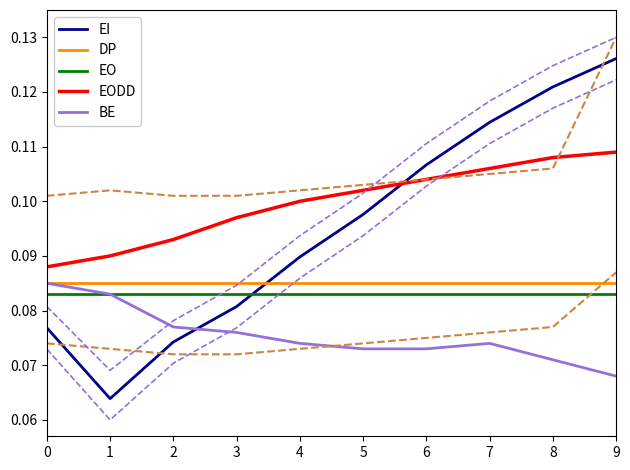

How many categories are shown in the chart?

10